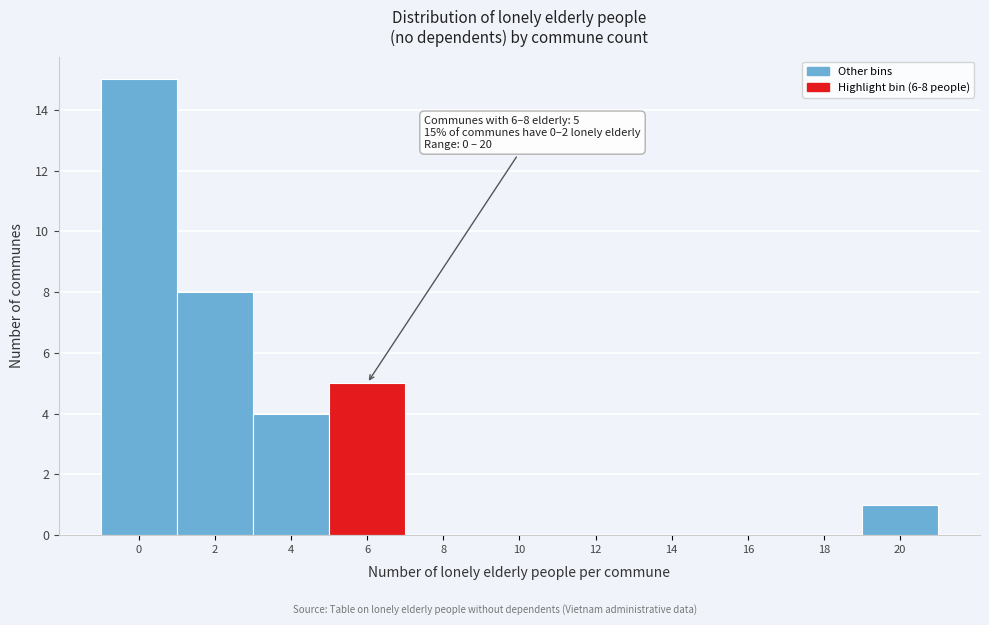

Reading left to right, what are all the values shown in this chart?

0=15	2=8	4=4	6=5	8=0	10=0	12=0	14=0	16=0	18=0	20=1